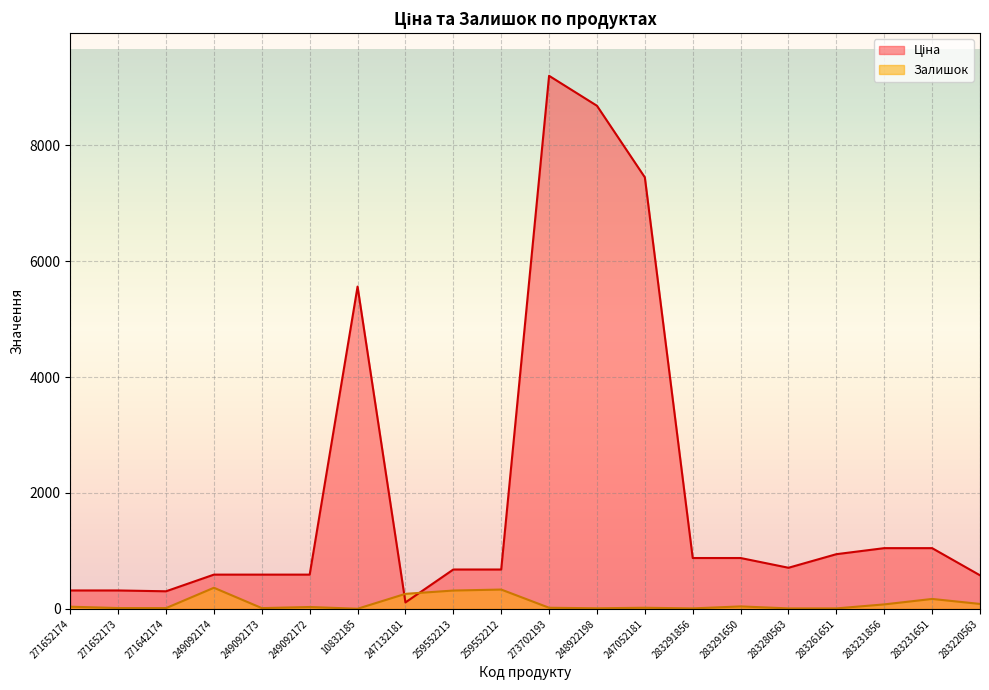

What is the average value of the Залишок series?

92.5